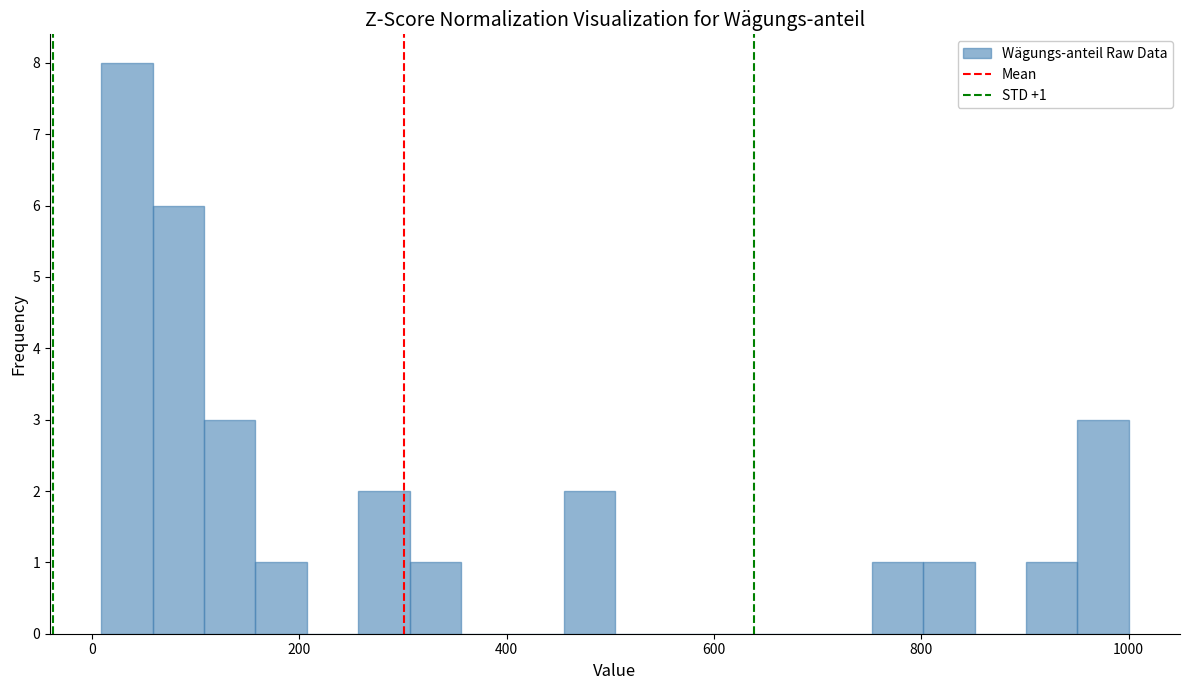

Around what value on the x-axis is the tallest bar? Give the approximate position of its centre, as read against the axis.

40